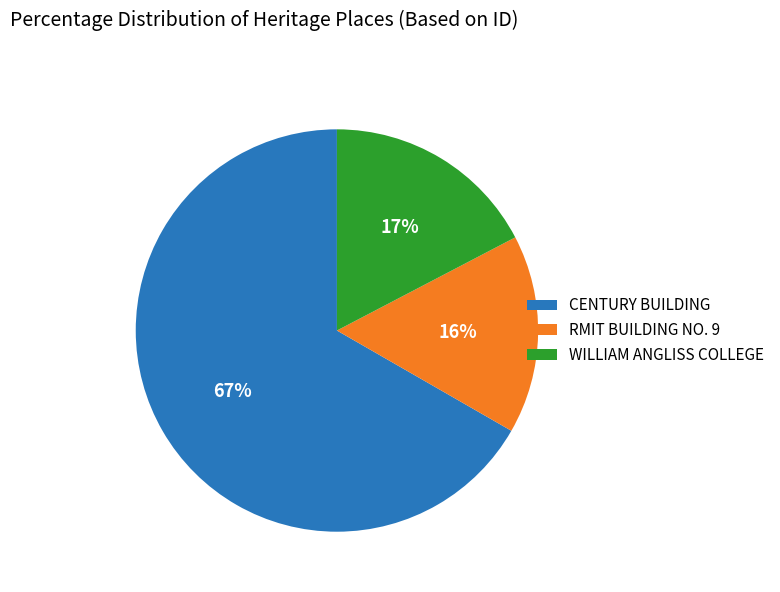

Rank the categories by value from highest to lowest.

CENTURY BUILDING, WILLIAM ANGLISS COLLEGE, RMIT BUILDING NO. 9